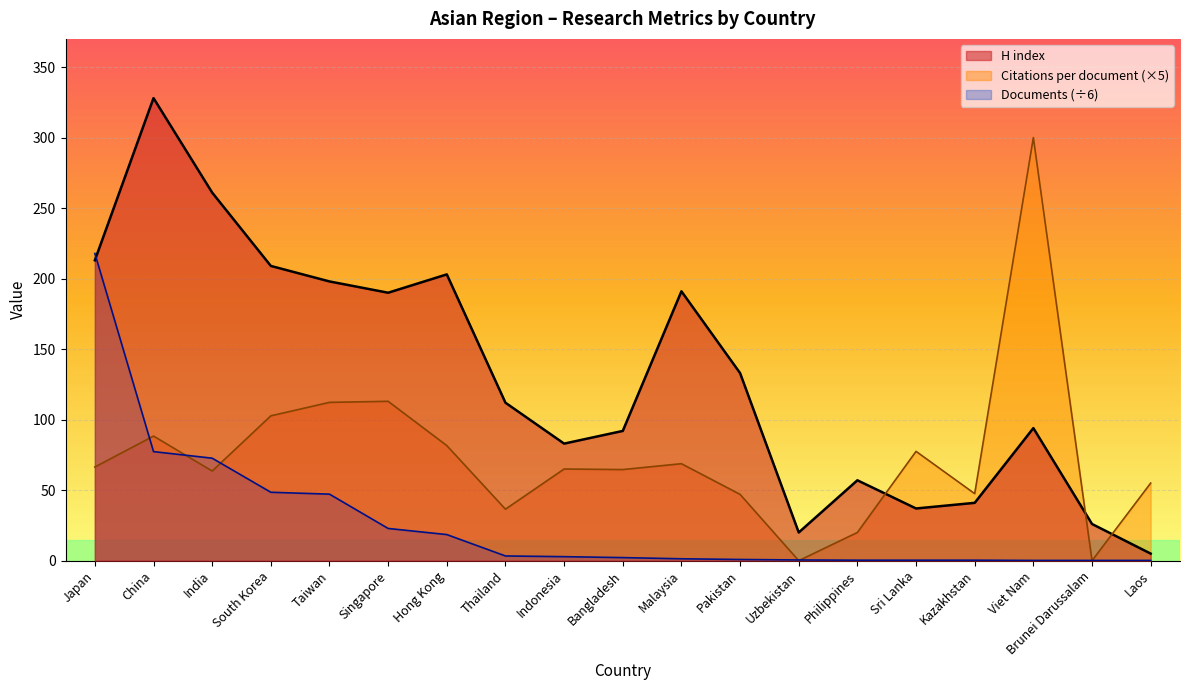

Is the value of H index at Uzbekistan greater than the value of Citations per document at Pakistan?

No